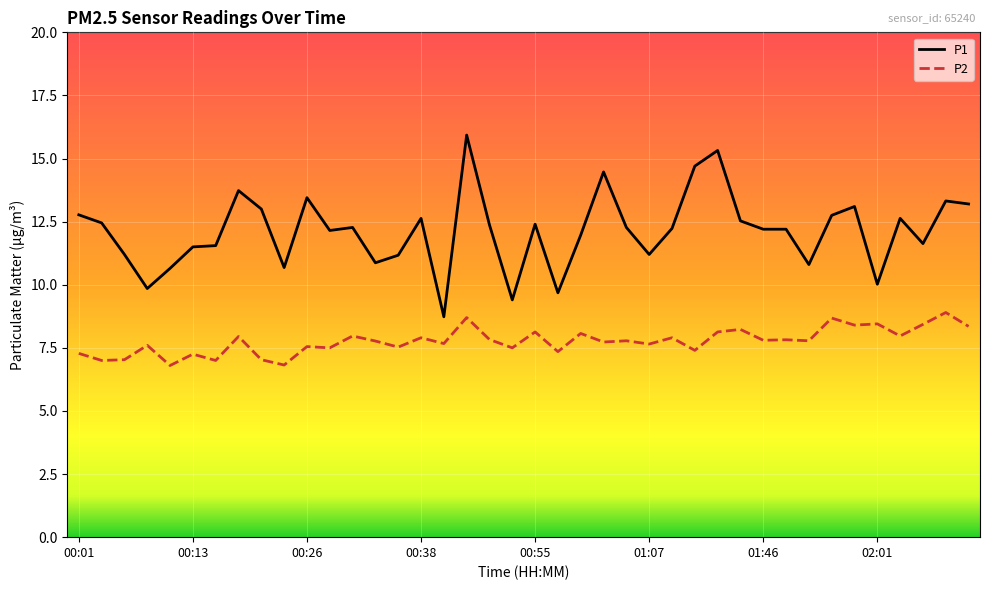

What is the greatest value displayed?

15.9